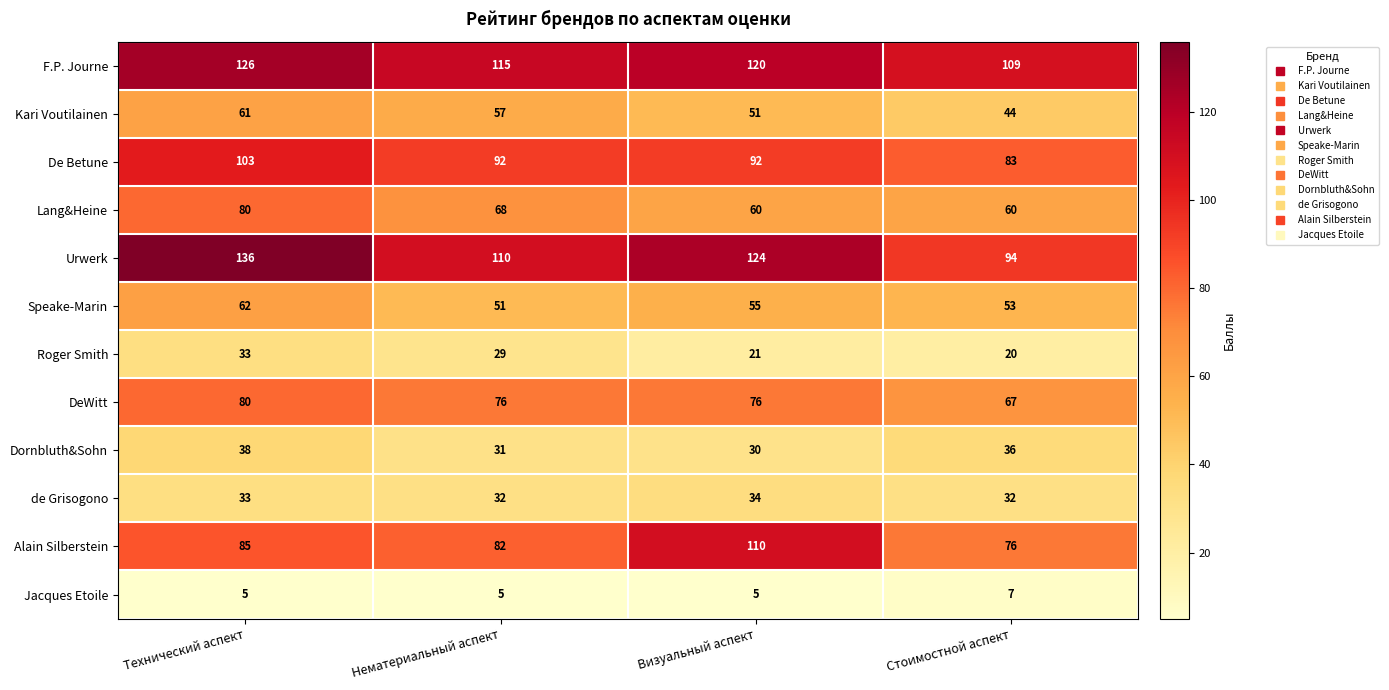

Which series has the largest total across all categories?

F.P. Journe